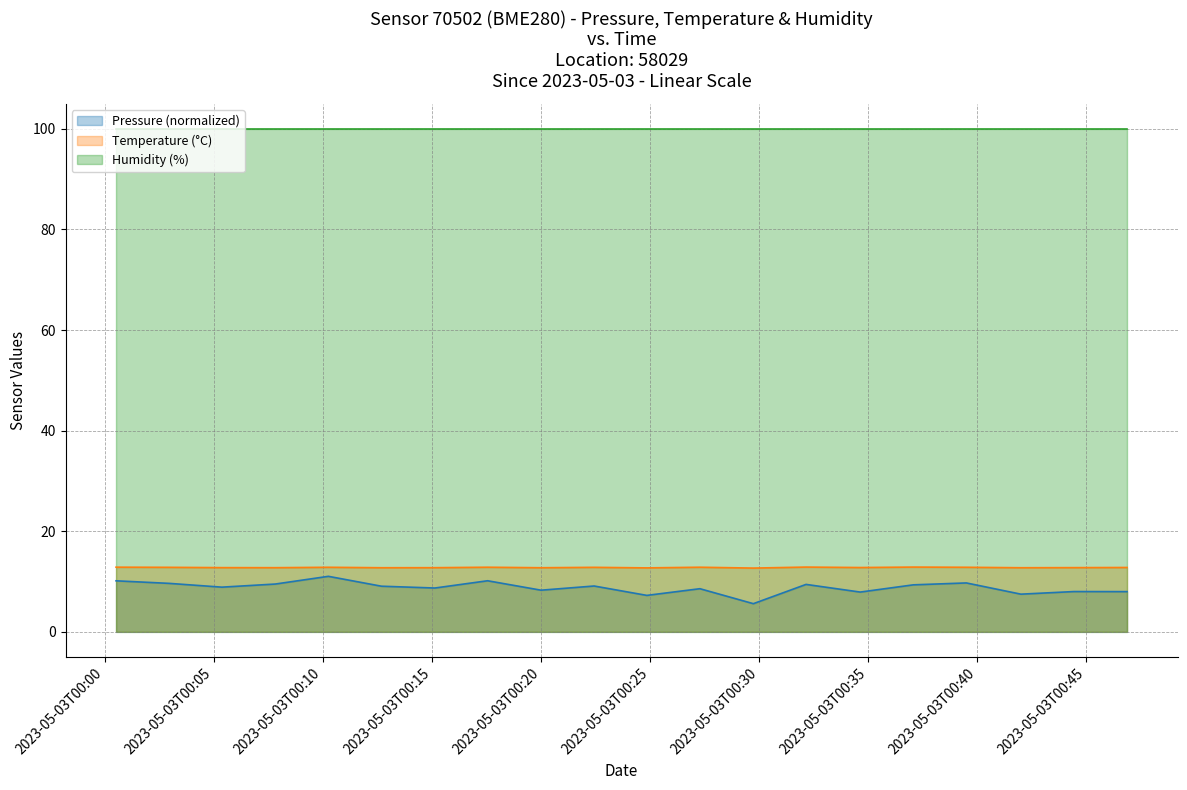

In Temperature, how many points are lower than both neighbors (excluding endpoints)?

7